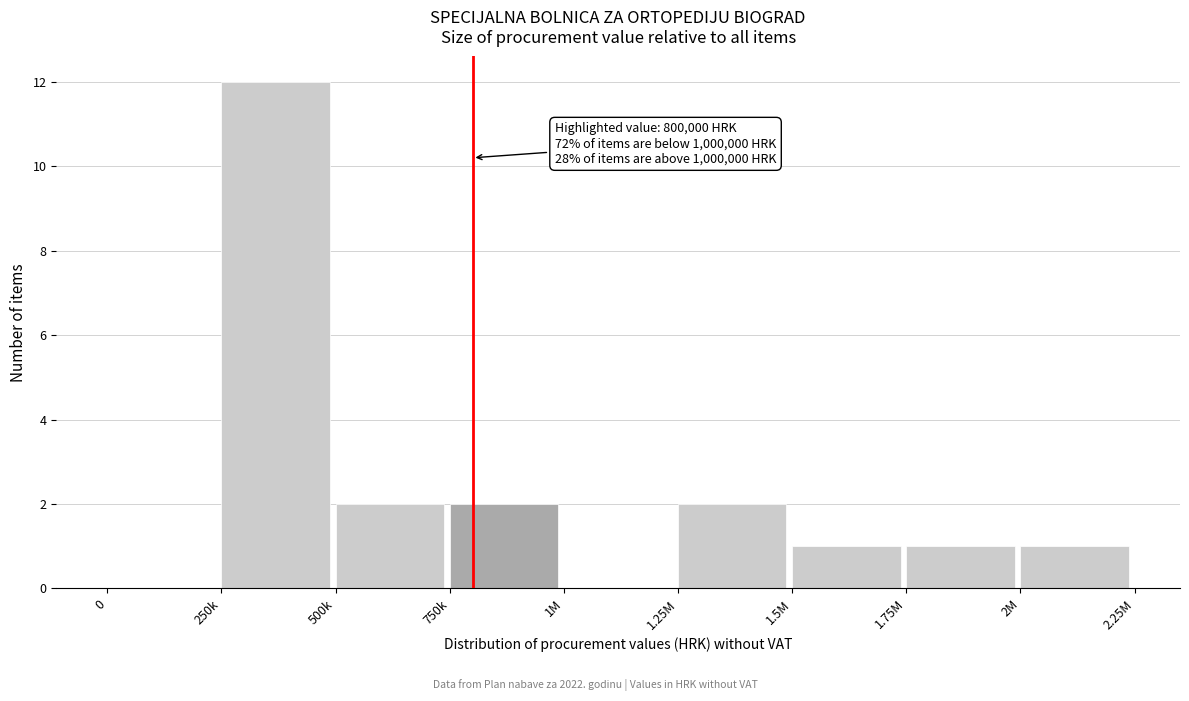

Reading right to left, list all the values displayed in this chart.

2M=1	1.75M=1	1.5M=1	1.25M=2	1M=0	750k=2	500k=2	250k=12	0=0